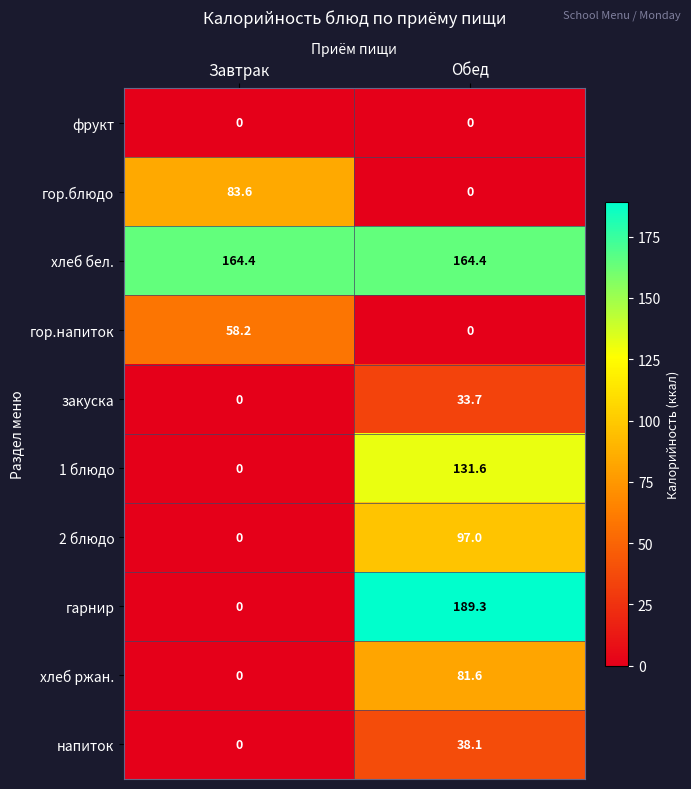

What is the sum of the хлеб ржан. values at Обед and Завтрак?

81.6